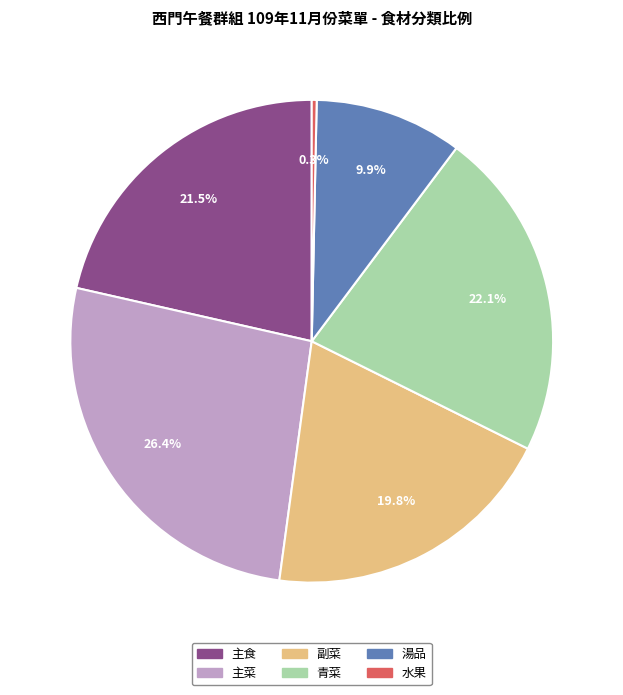

Which category has the smallest portion of the pie?

水果